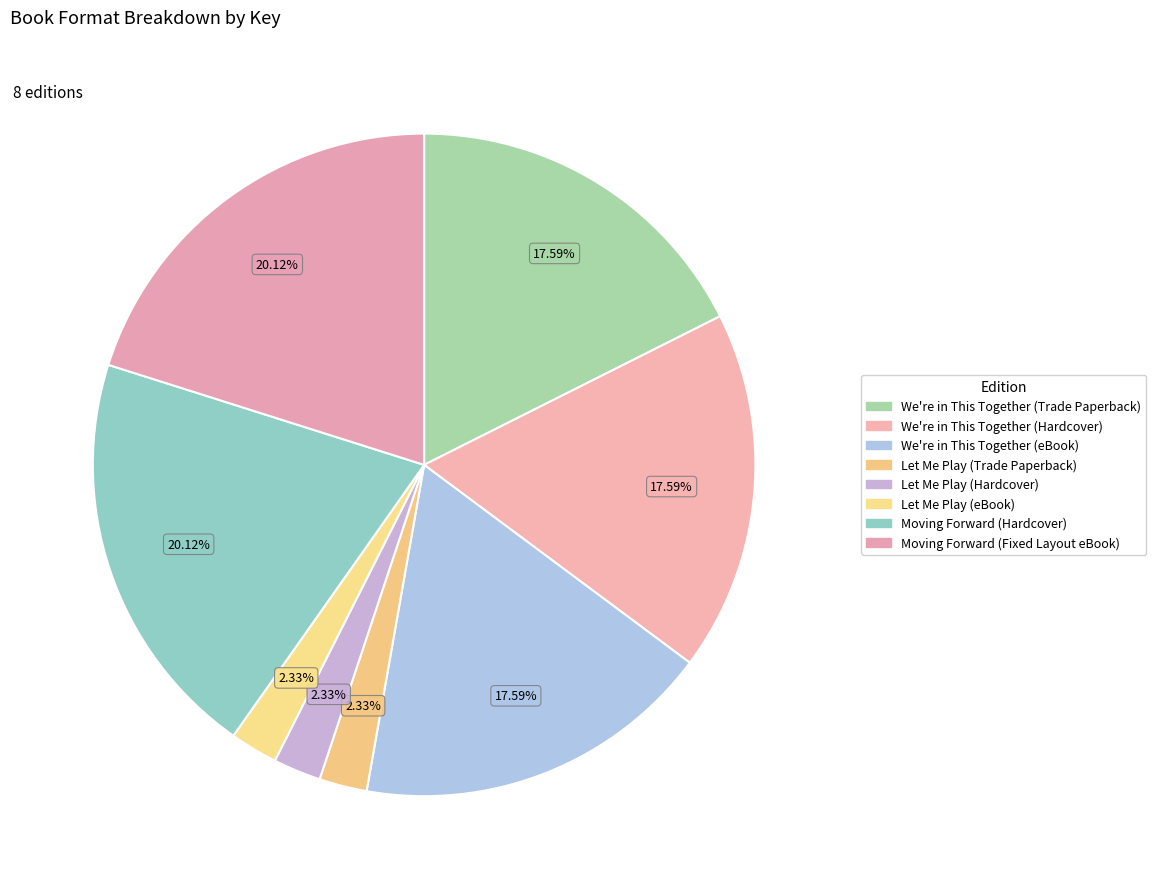

Count the number of slices in the pie.

8